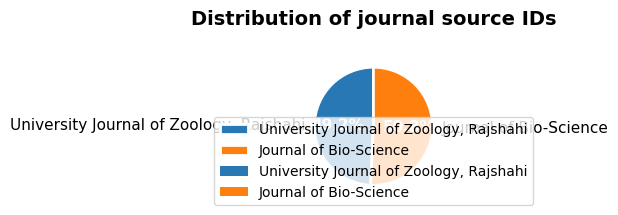

What is the ratio of the value at University Journal of Zoology, Rajshahi to the value at Journal of Bio-Science?

1.0